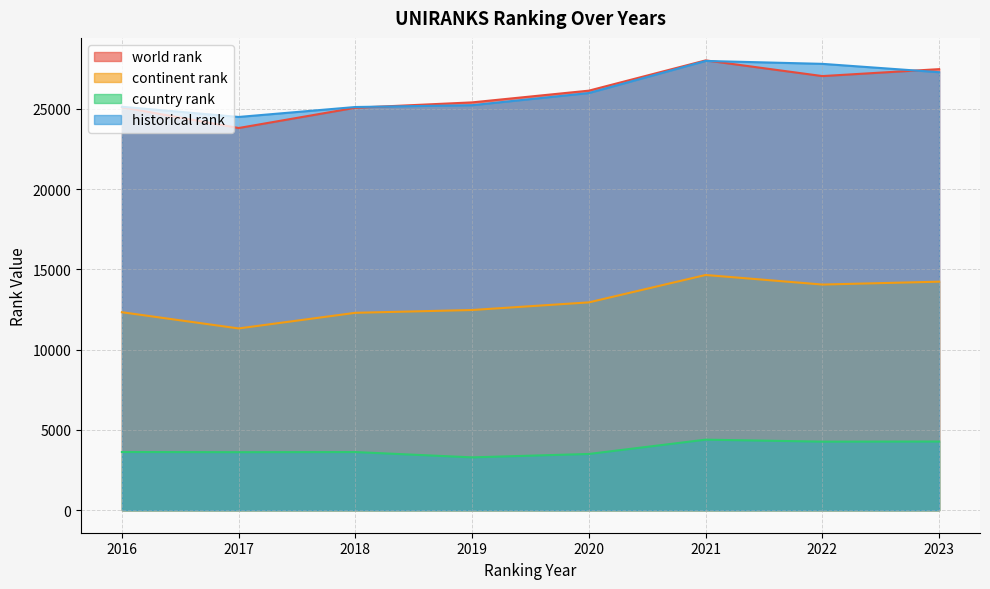

What is the value of the world rank point at the 2nd from the left?

23811.0